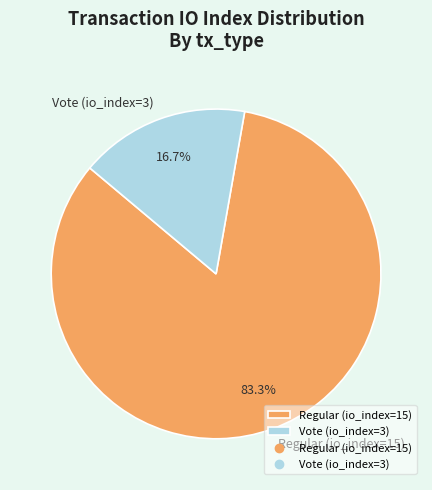

Combined, do Vote (io_index=3) and Regular (io_index=15) account for over 50%?

Yes